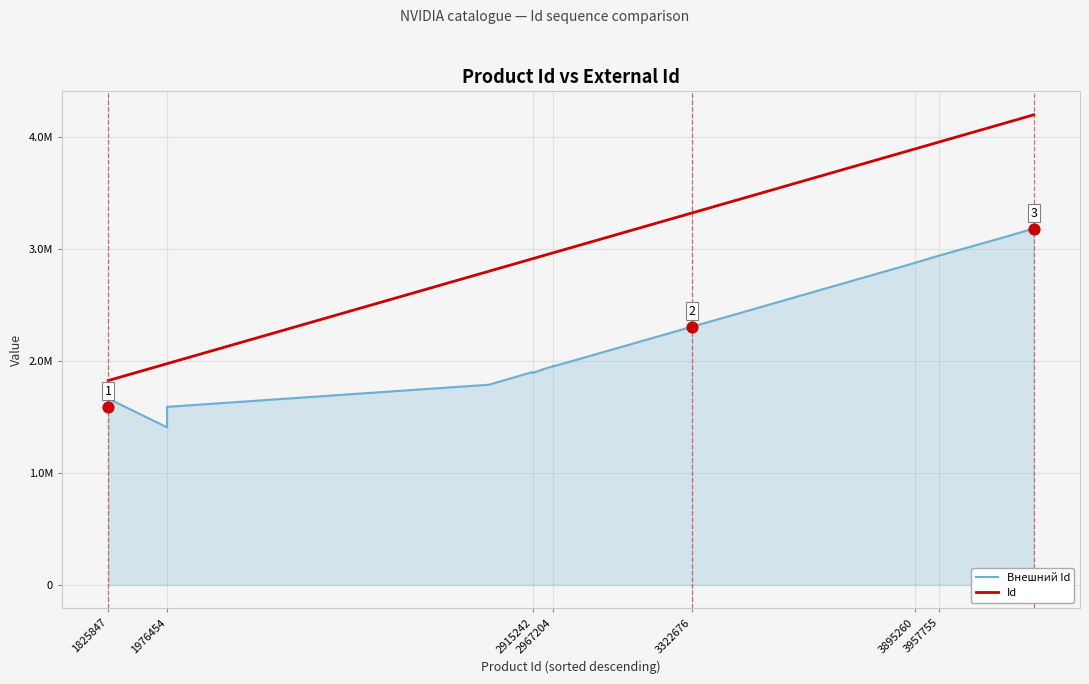

What are all the series names shown in the legend?

Внешний Id, Id